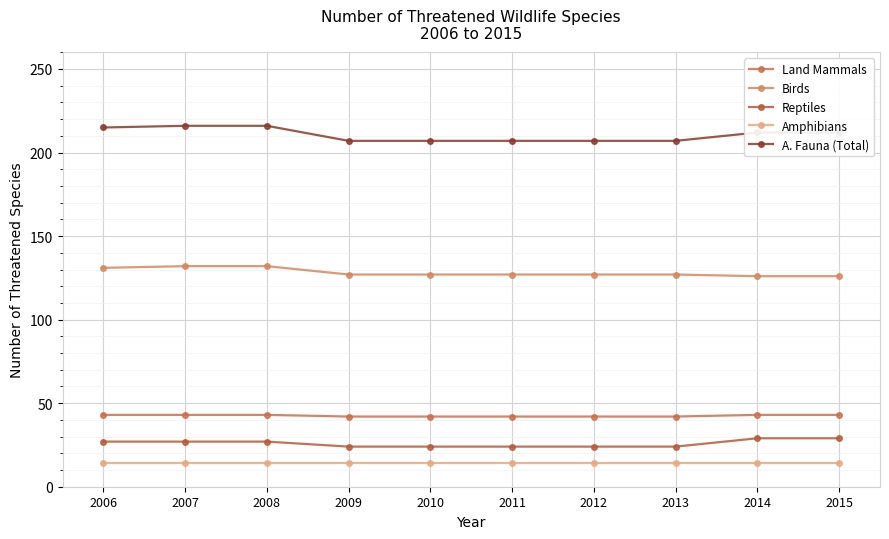

What is the total value across all series at 2007?

432